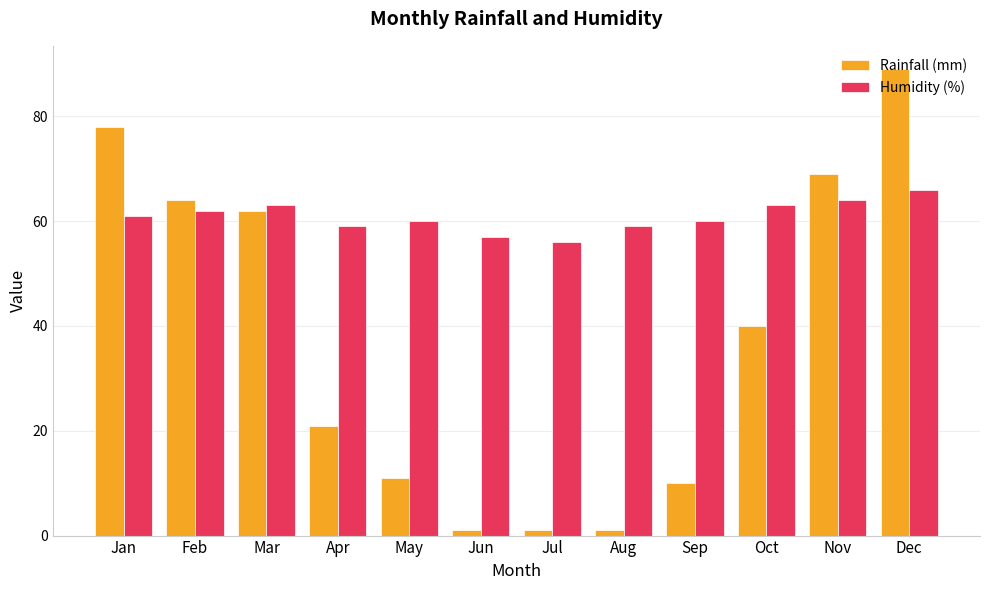

How many values in the Rainfall (mm) series are below 40?

6